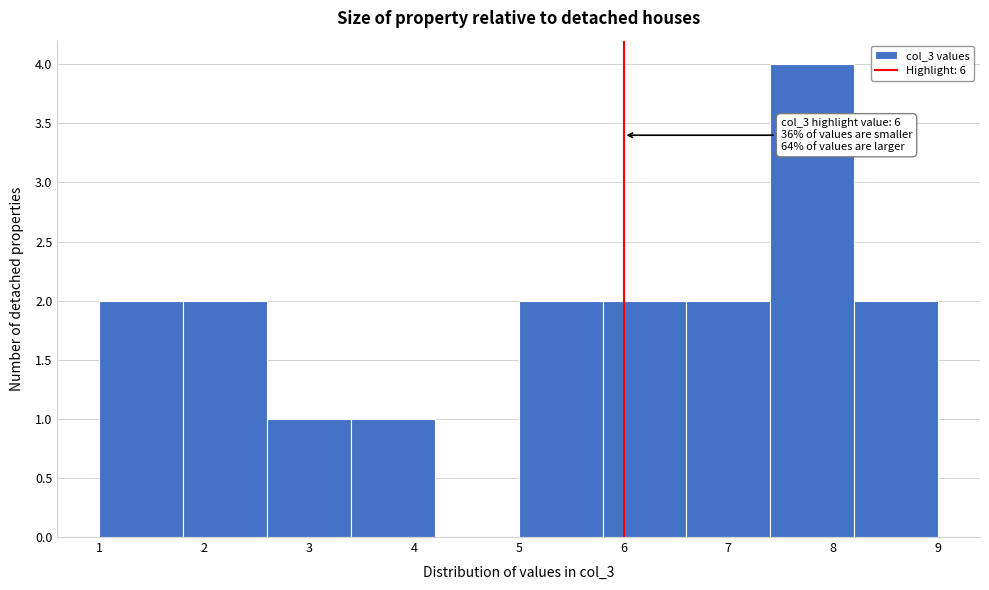

Over which range of the x-axis is the bar tallest?

7.4 to 8.2